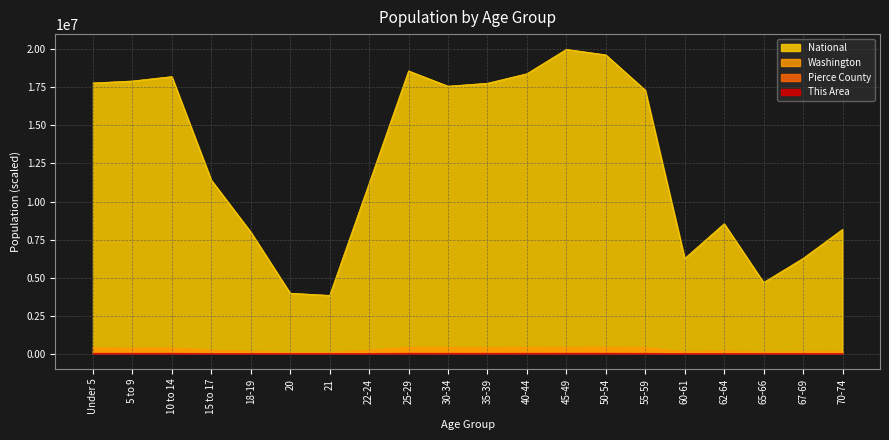

At which category is the sum across all series the highest?

45-49